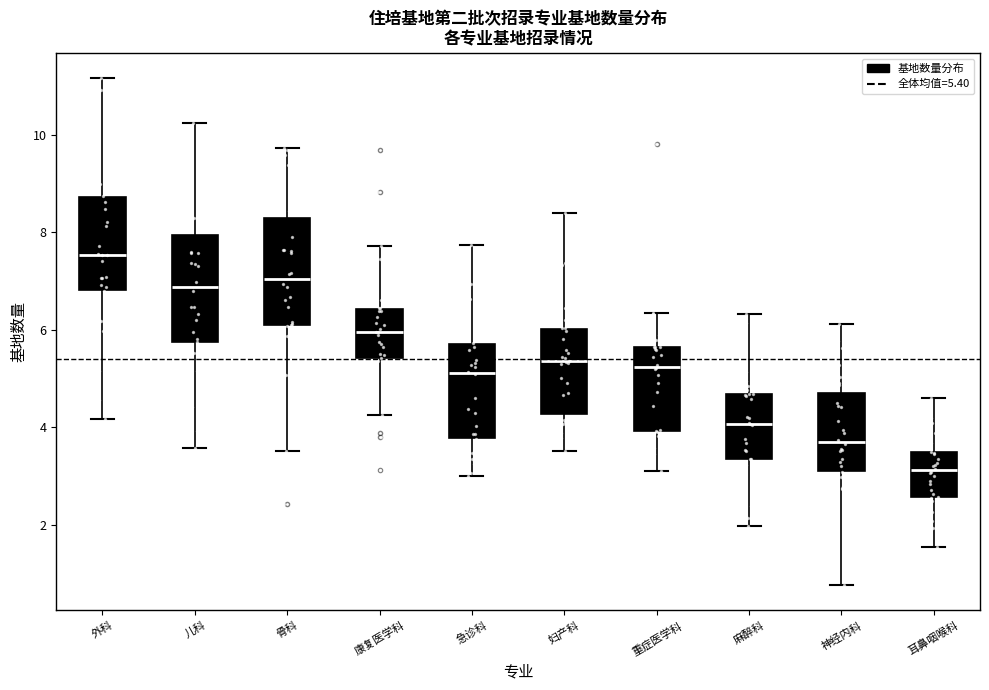

Reading left to right, transcribe this box plot: for each box, give where its median line is, the range the box spans, and where its two whiskers end, as read against the y-axis. The values are not printed on the chart, so give them approximately, as read against the axis.

外科: median 7.6, box 6.8 to 8.8, whiskers 4.2 to 11.2
儿科: median 6.8, box 5.8 to 8.0, whiskers 3.6 to 10.2
骨科: median 7.0, box 6.2 to 8.2, whiskers 3.6 to 9.8
康复医学科: median 6.0, box 5.4 to 6.4, whiskers 4.2 to 7.8
急诊科: median 5.2, box 3.8 to 5.8, whiskers 3.0 to 7.8
妇产科: median 5.4, box 4.2 to 6.0, whiskers 3.6 to 8.4
重症医学科: median 5.2, box 4.0 to 5.6, whiskers 3.2 to 6.4
麻醉科: median 4.0, box 3.4 to 4.6, whiskers 2.0 to 6.4
神经内科: median 3.8, box 3.2 to 4.8, whiskers 0.8 to 6.2
耳鼻咽喉科: median 3.2, box 2.6 to 3.4, whiskers 1.6 to 4.6